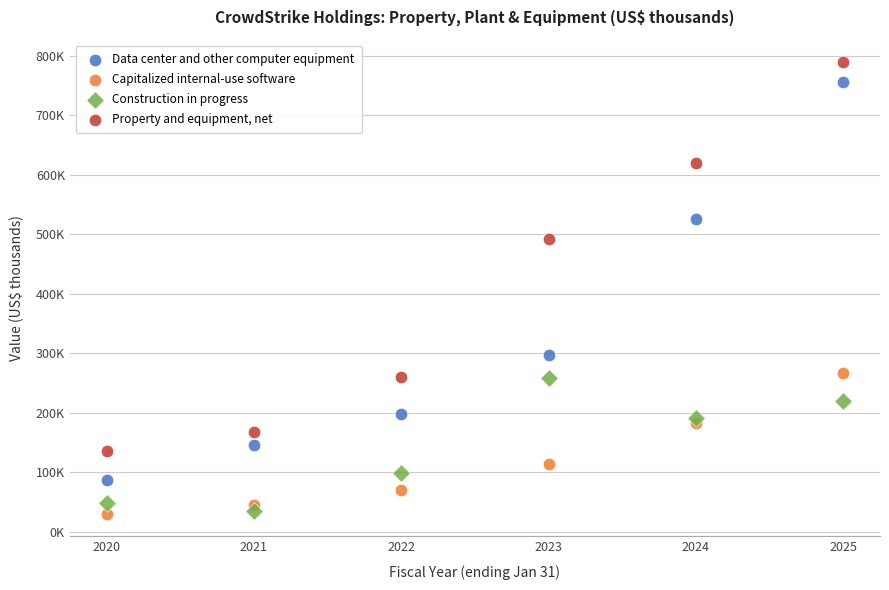

What are all the series names shown in the legend?

Data center and other computer equipment, Capitalized internal-use software, Construction in progress, Property and equipment, net